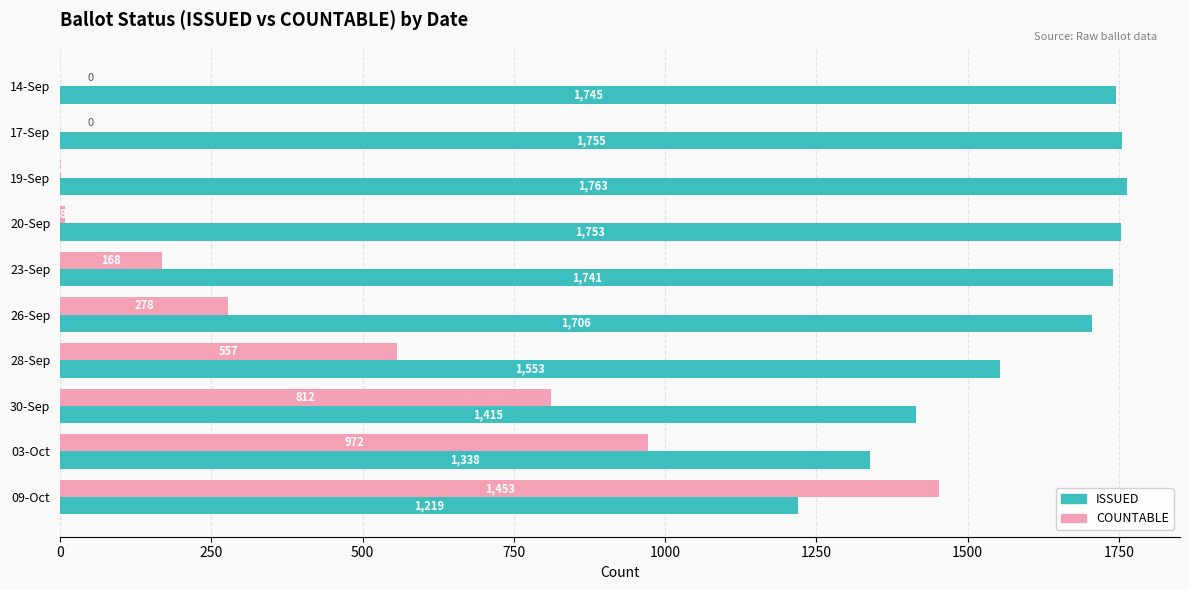

What is the sum of all ISSUED values?

15988